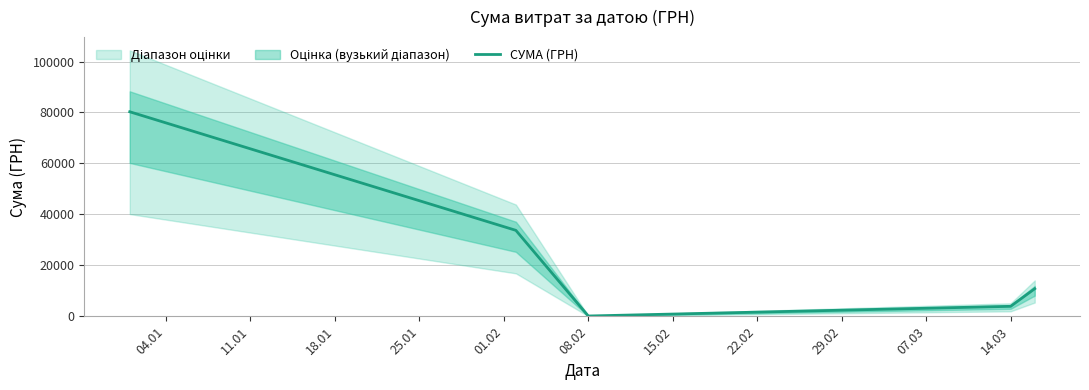

What is the maximum value for СУМА (ГРН)?

80275.0